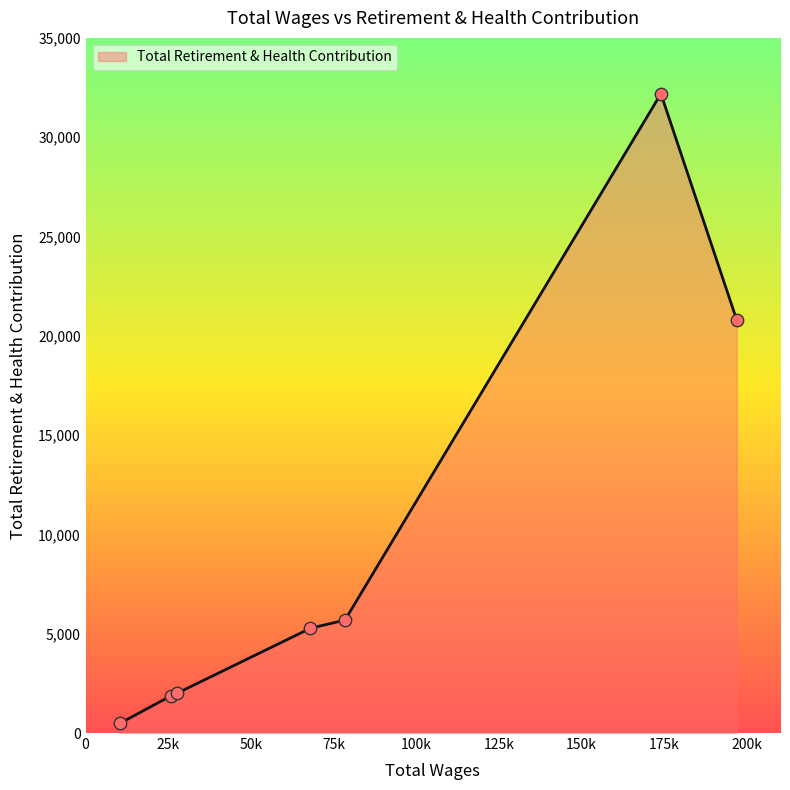

True or false: there are more than 0 points higher than both neighbors.

True